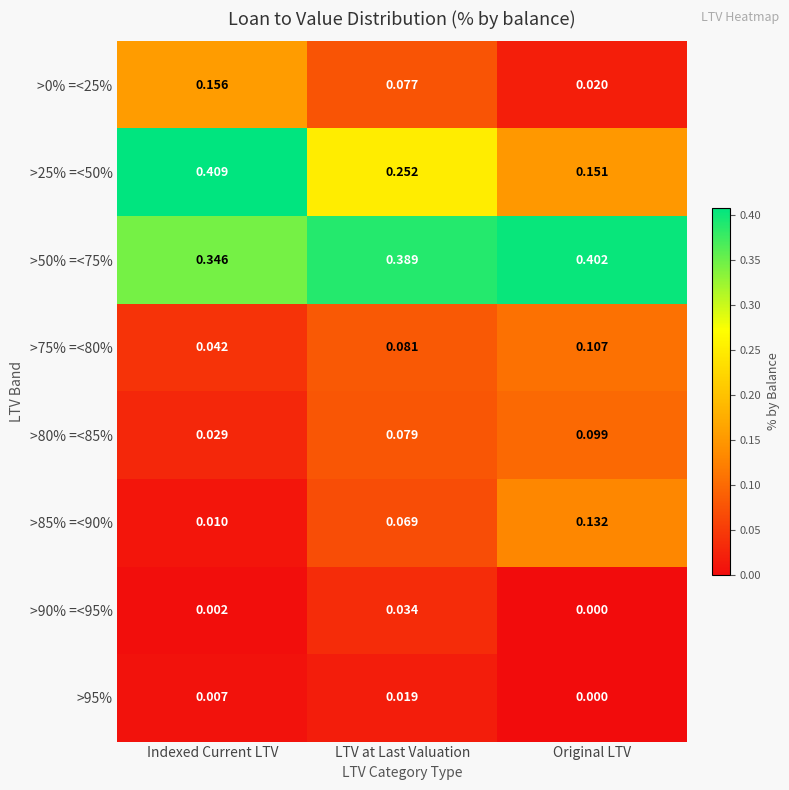

Rank the categories by >25% =<50% value from highest to lowest.

Indexed Current LTV, LTV at Last Valuation, Original LTV